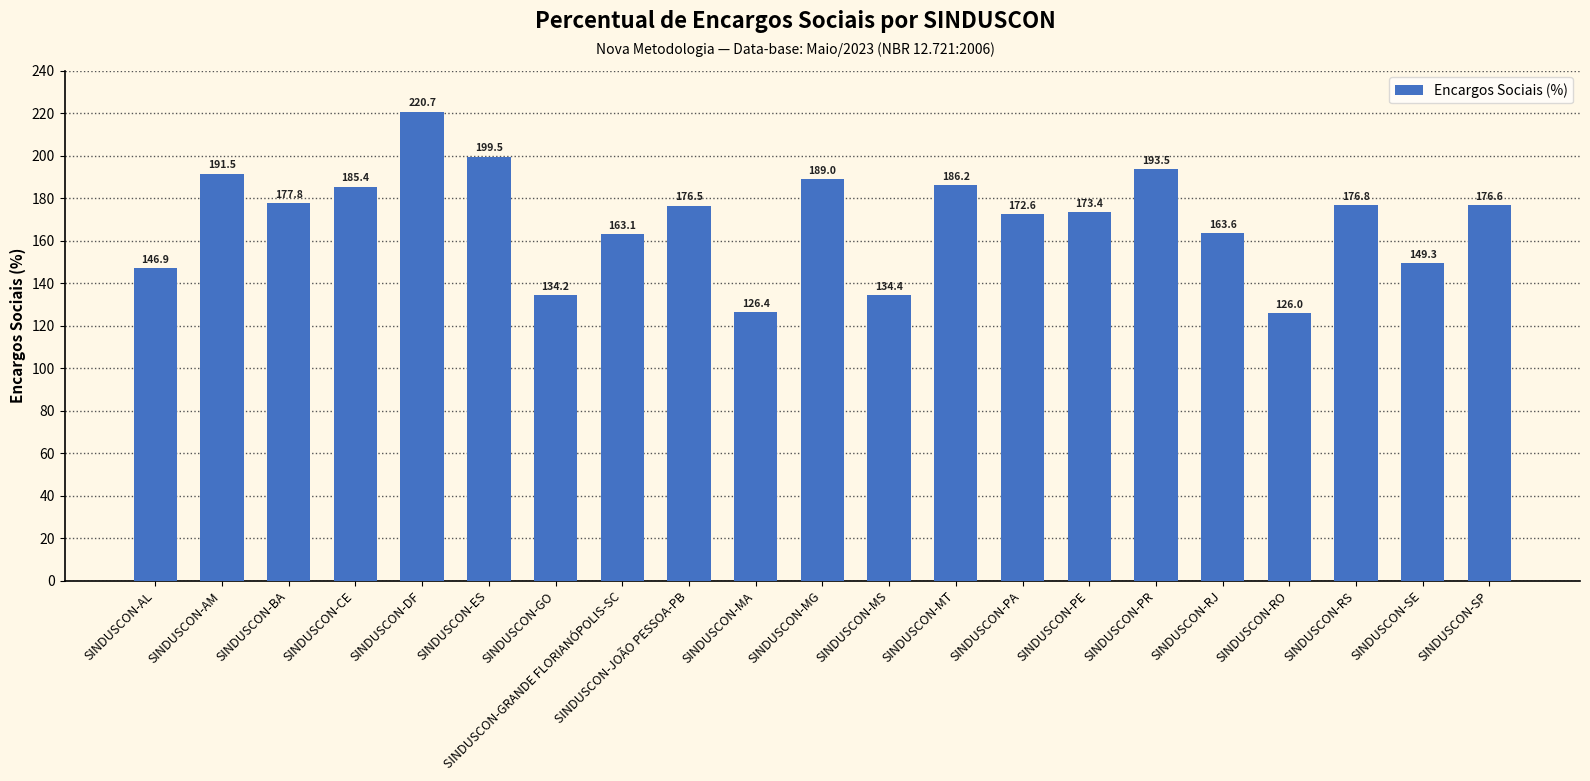

What is the change in value from SINDUSCON-MA to SINDUSCON-RJ?

+37.2